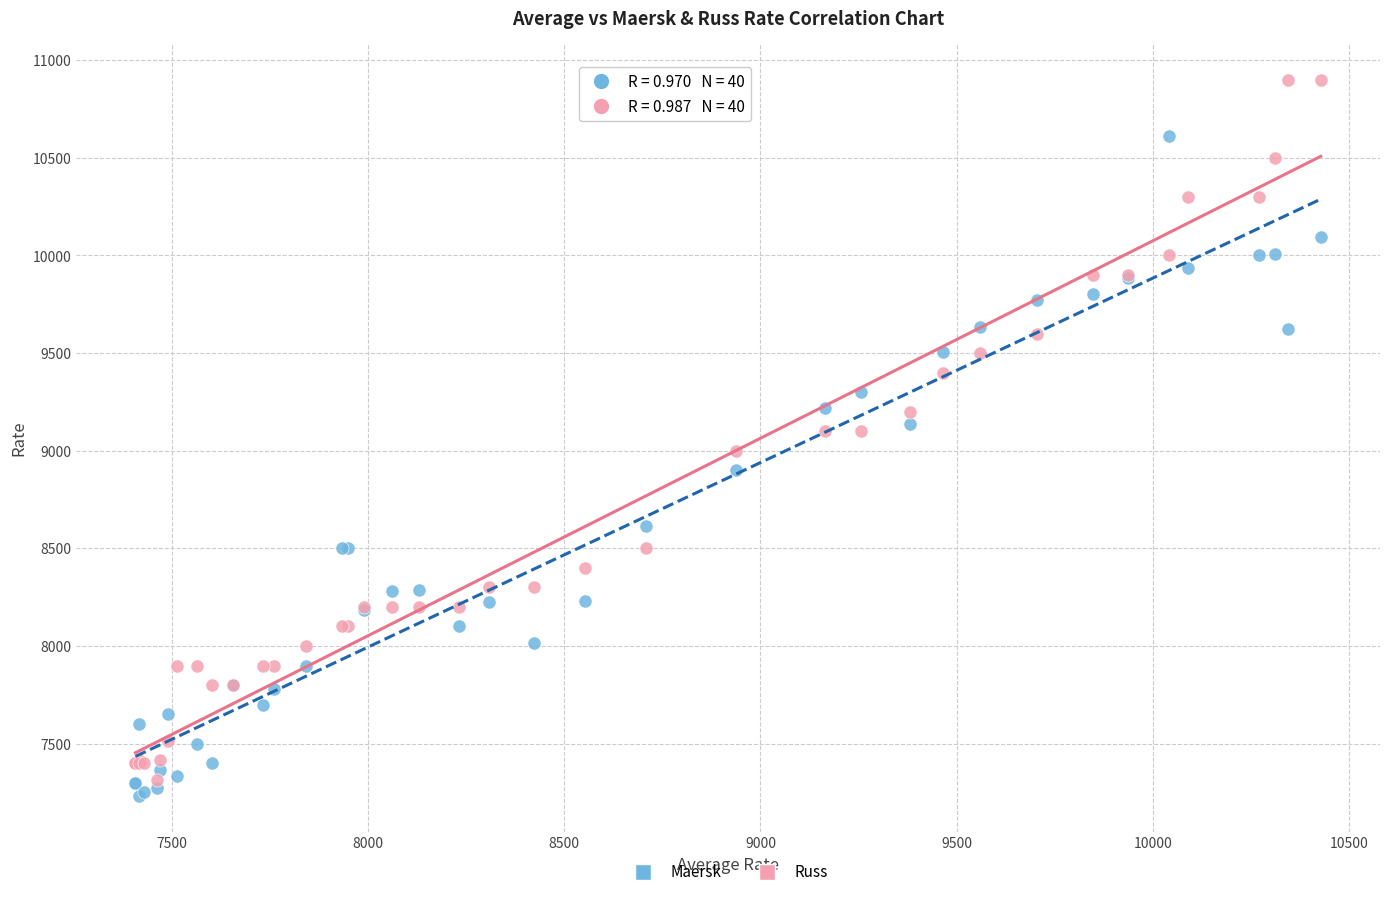

Which series reaches the minimum Y coordinate?

Maersk